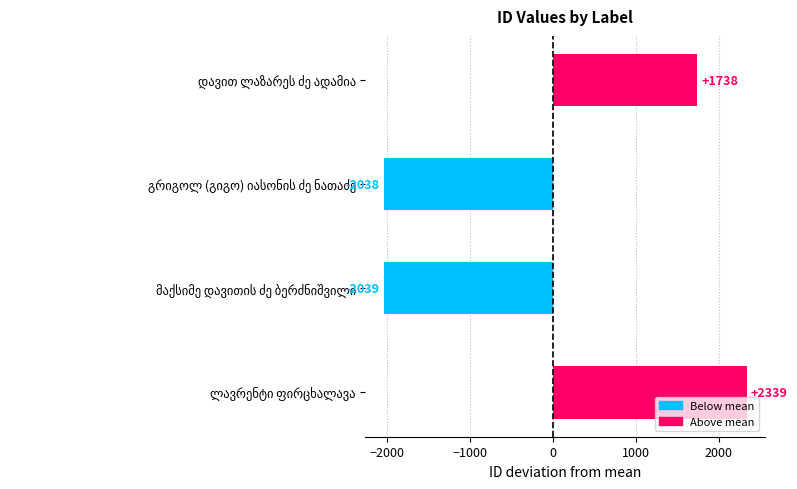

Reading top to bottom, extract all data points from this chart.

1738	-2038	-2039	2339